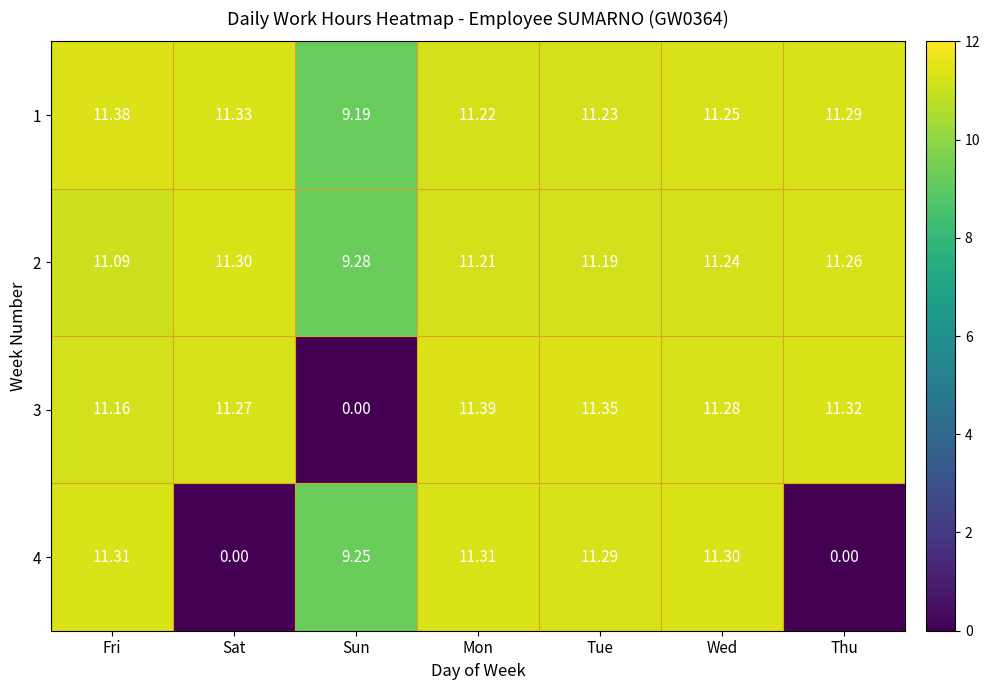

Is the value of 3 at Sat greater than the value of 1 at Fri?

No